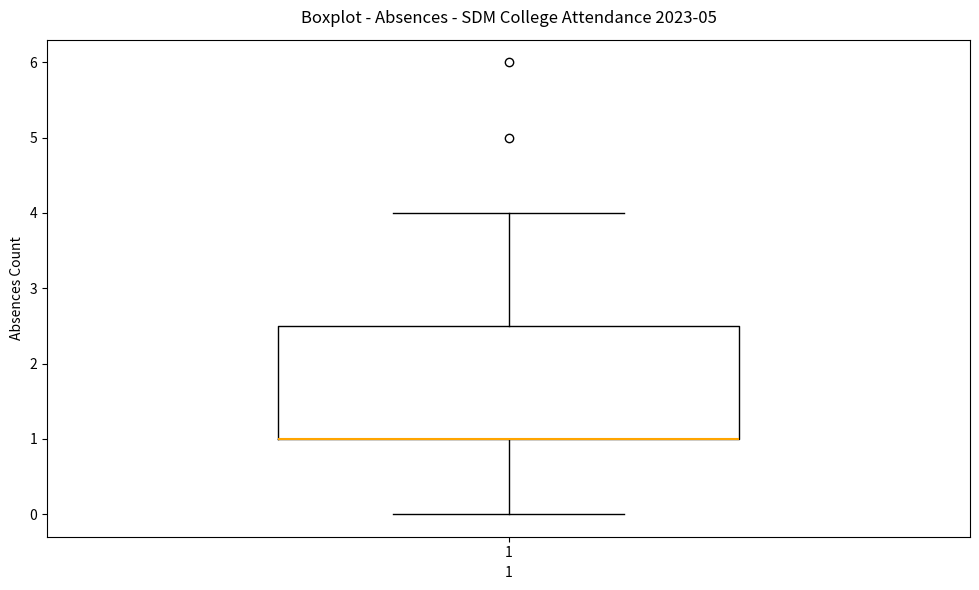

Read this box plot against the y-axis: the position of the median line, the range covered by the box, and the ends of both whiskers. The values are not printed on the chart, so give them approximately, as read against the axis.

median 1.0 (drawn on the box's lower edge), box 1.0 to 2.5, whiskers 0.0 to 4.0